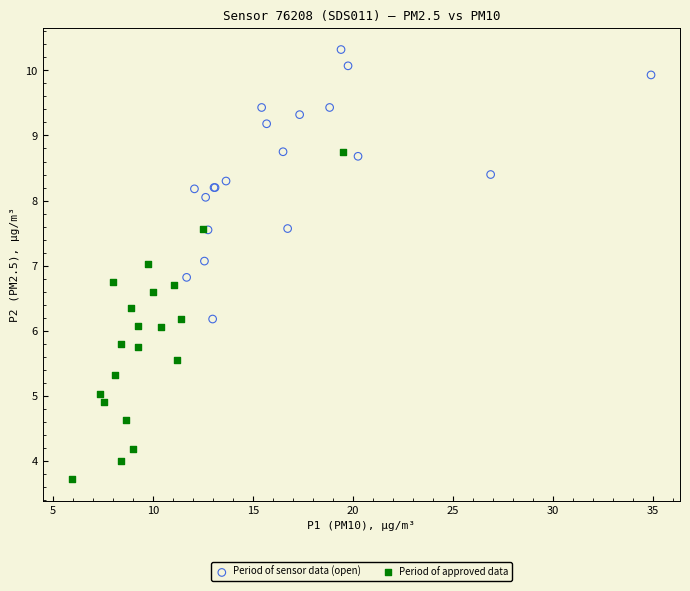

Which series has the largest Y range (max minus min)?

Period of approved data